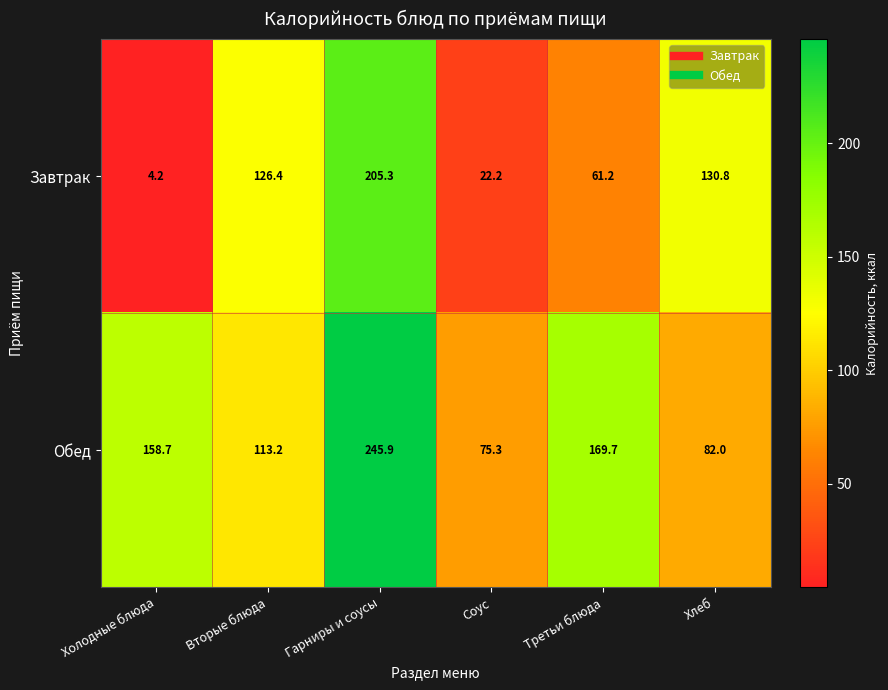

Rank the series at Гарниры и соусы from highest to lowest value.

Обед, Завтрак